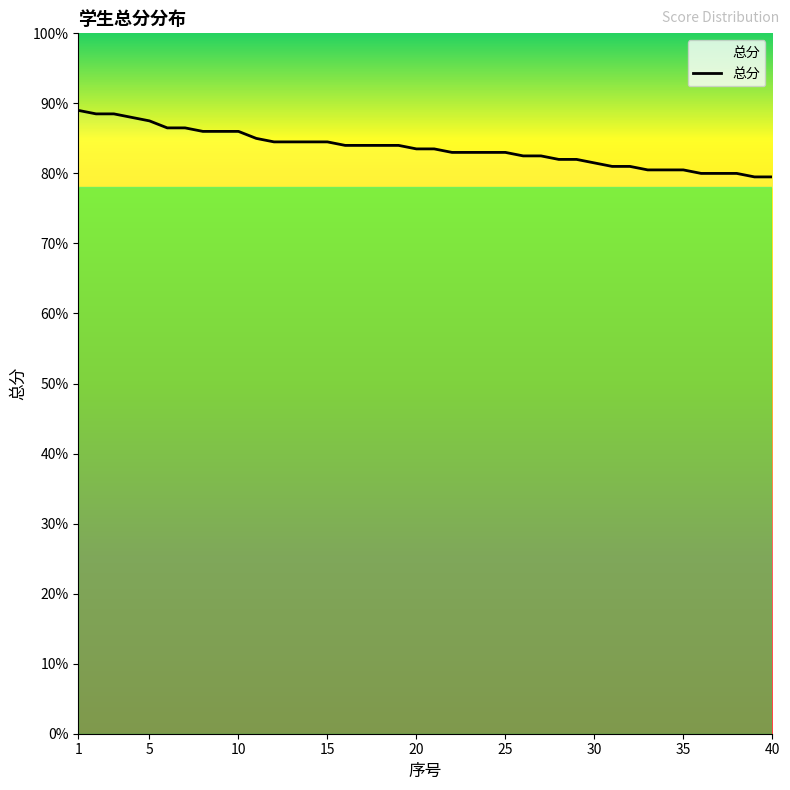

What is the minimum value shown in the chart?

79.5